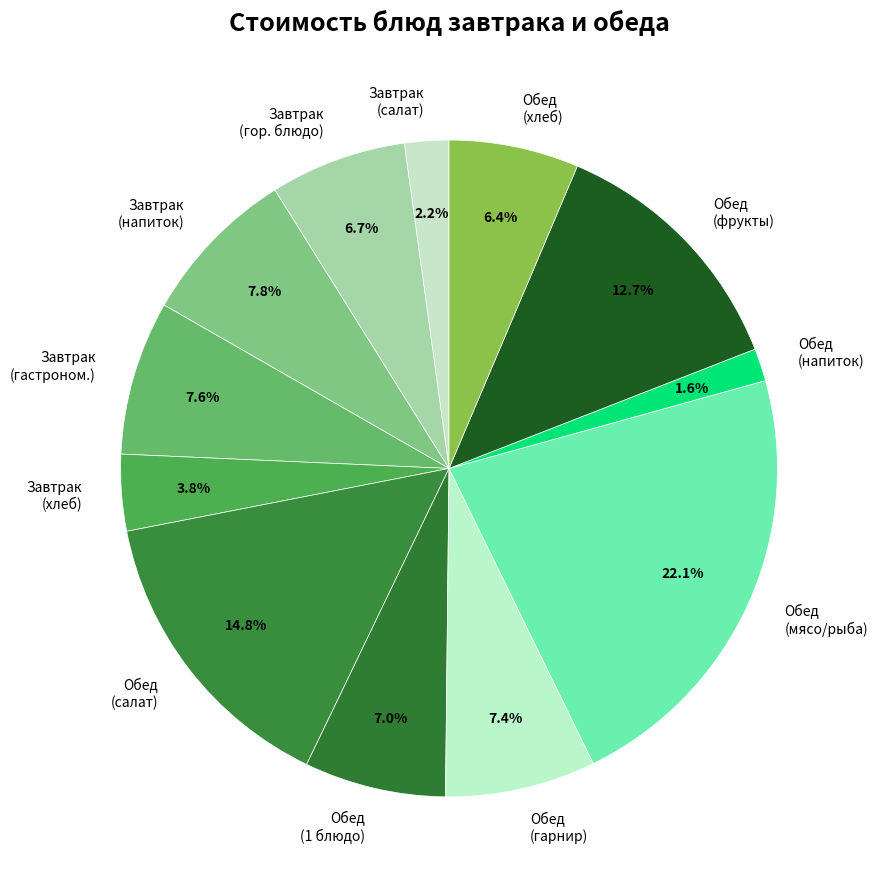

Combined, what portion of the pie is Завтрак (напиток) and Обед (салат)?

22.6%